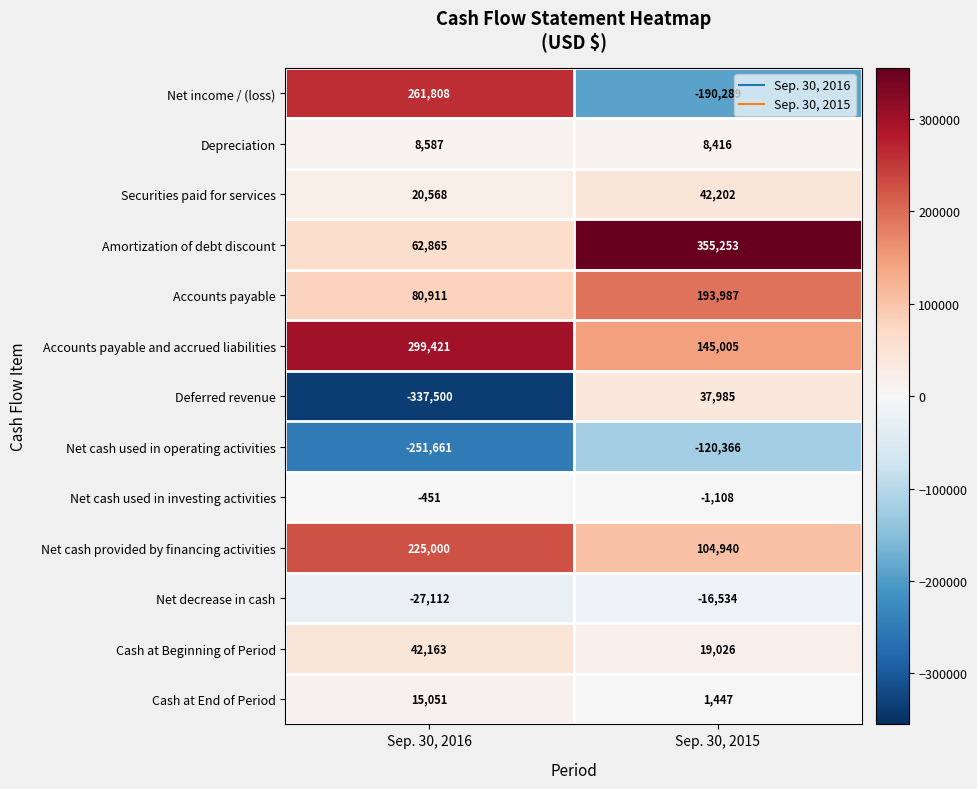

At which category is the sum across all series the highest?

Sep. 30, 2015